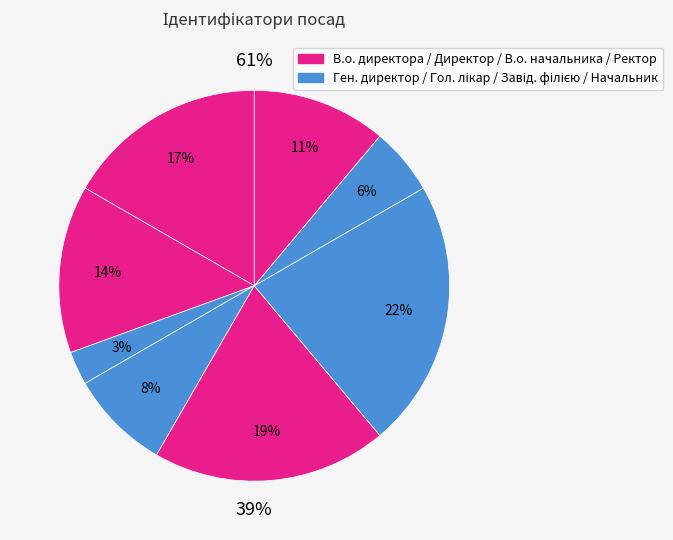

What percentage is the Директор slice, to the nearest percent?

19%